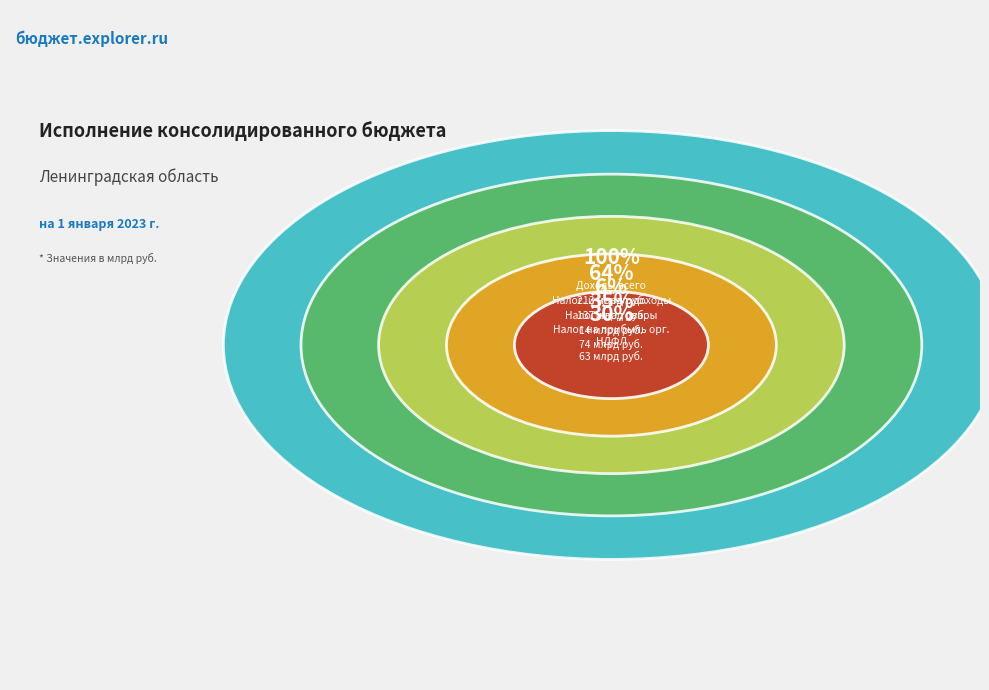

Do Налог на доходы физических лиц and Налог на прибыль организаций together represent more than half of the pie?

No